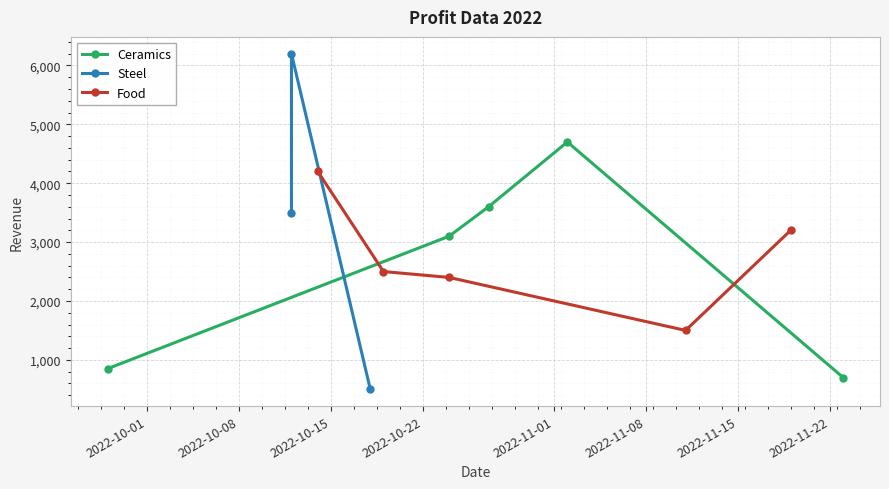

What is the difference between the values at 2022-10-24 and 2022-10-12?

400